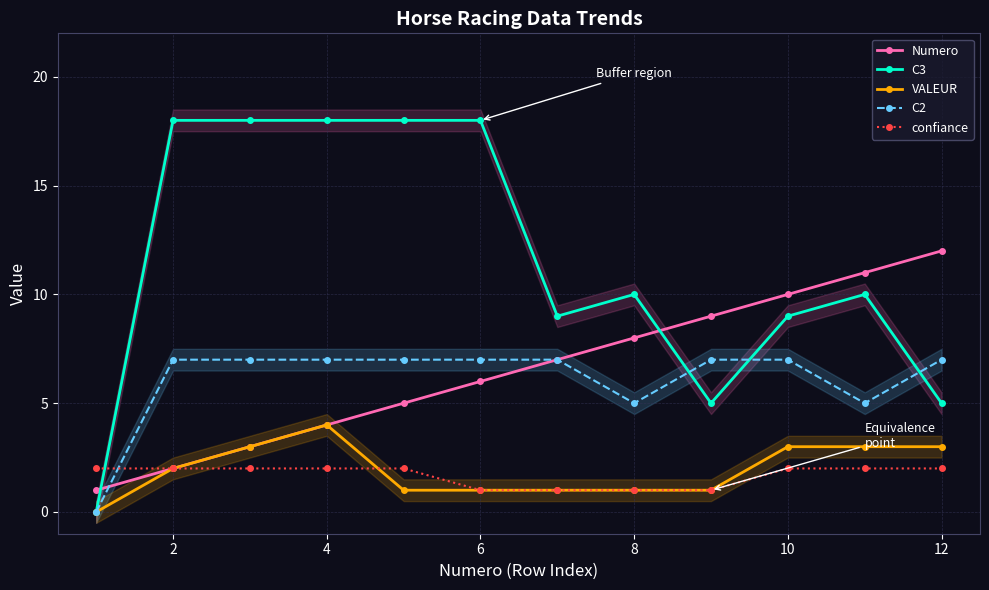

What is the difference between the second highest and second lowest values in the VALEUR series?

2